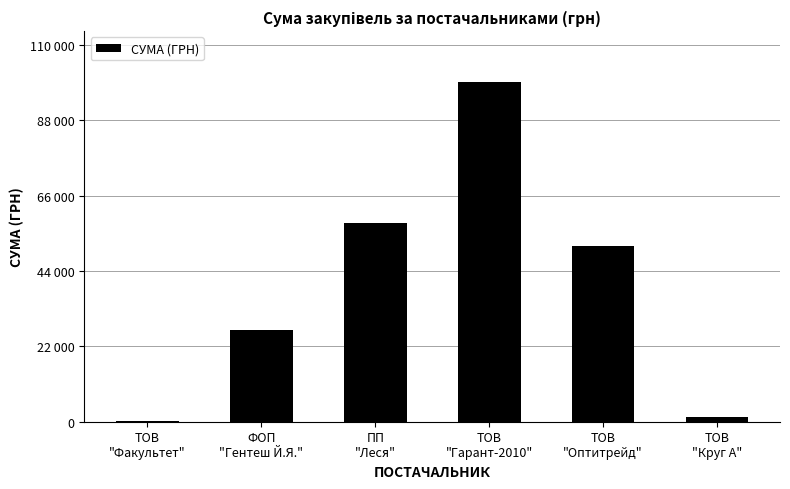

Which has a higher value, ФОП
"Гентеш Й.Я." or ТОВ
"Круг А"?

ФОП
"Гентеш Й.Я."